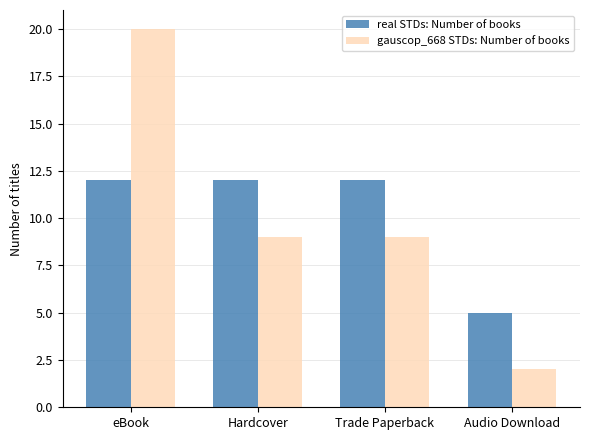

The value of gauscop_668 STDs: Number of books at Audio Download is 2. True or false?

True